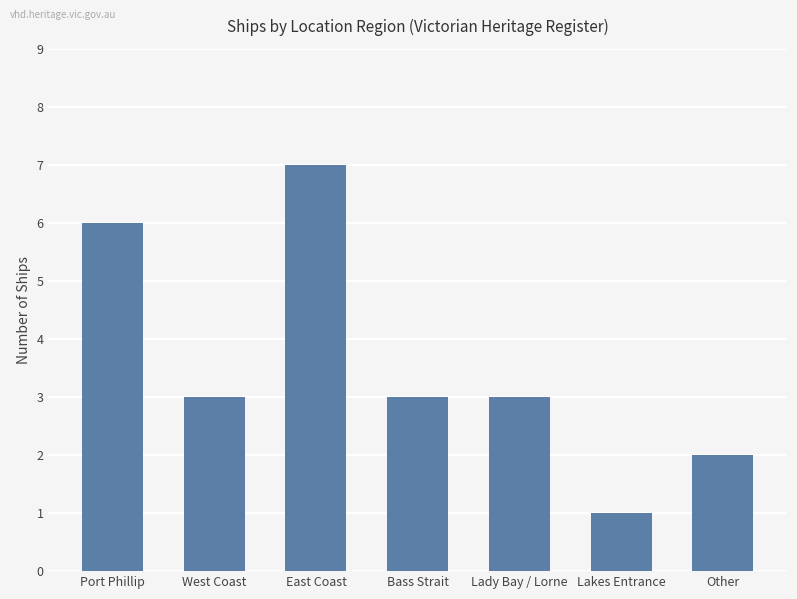

What position from the left is Other?

7